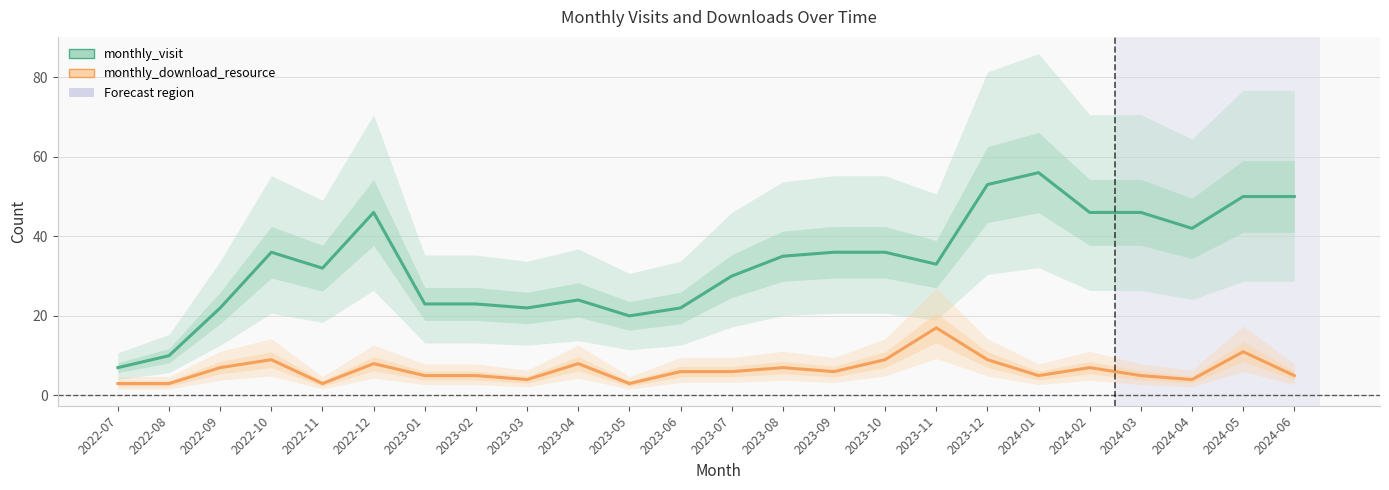

What is the average value of the monthly_visit series?

33